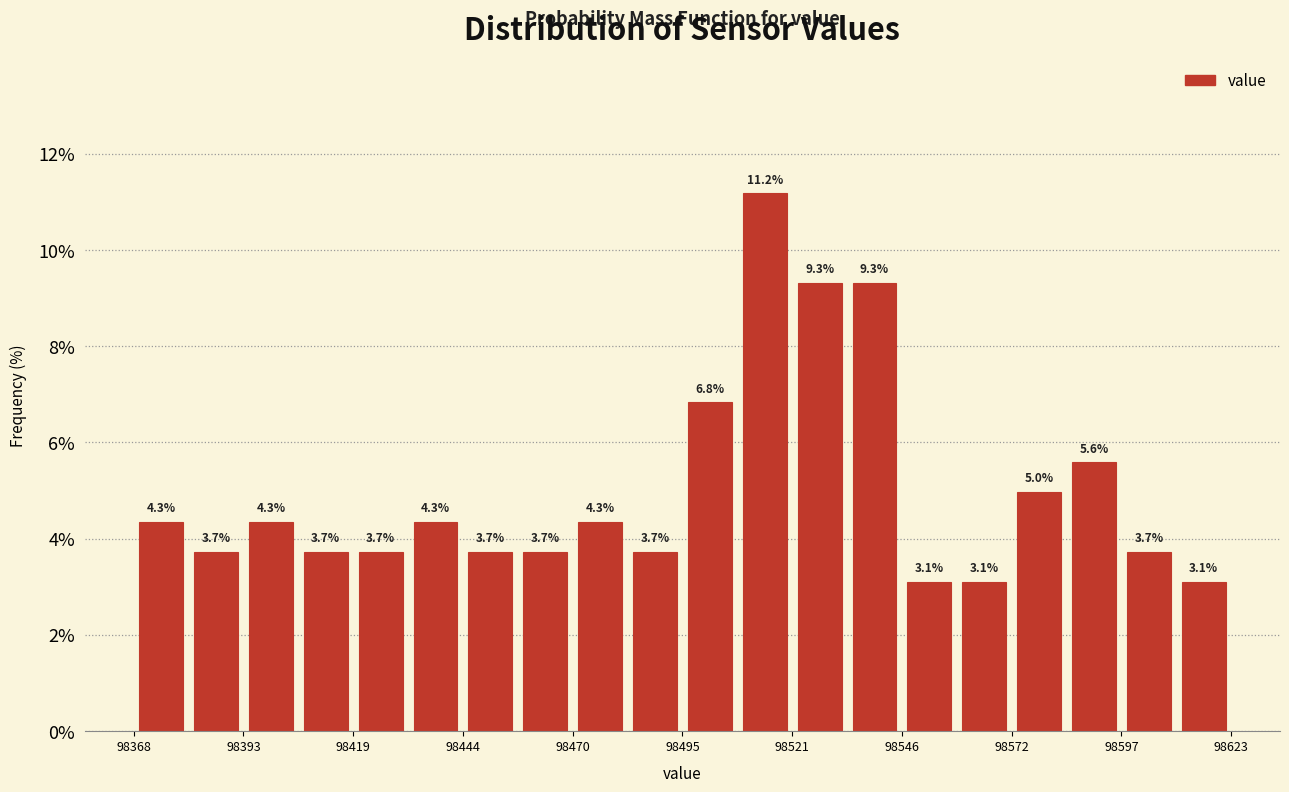

Read against the x-axis, roughly where is the centre of the tallest bar?

98515